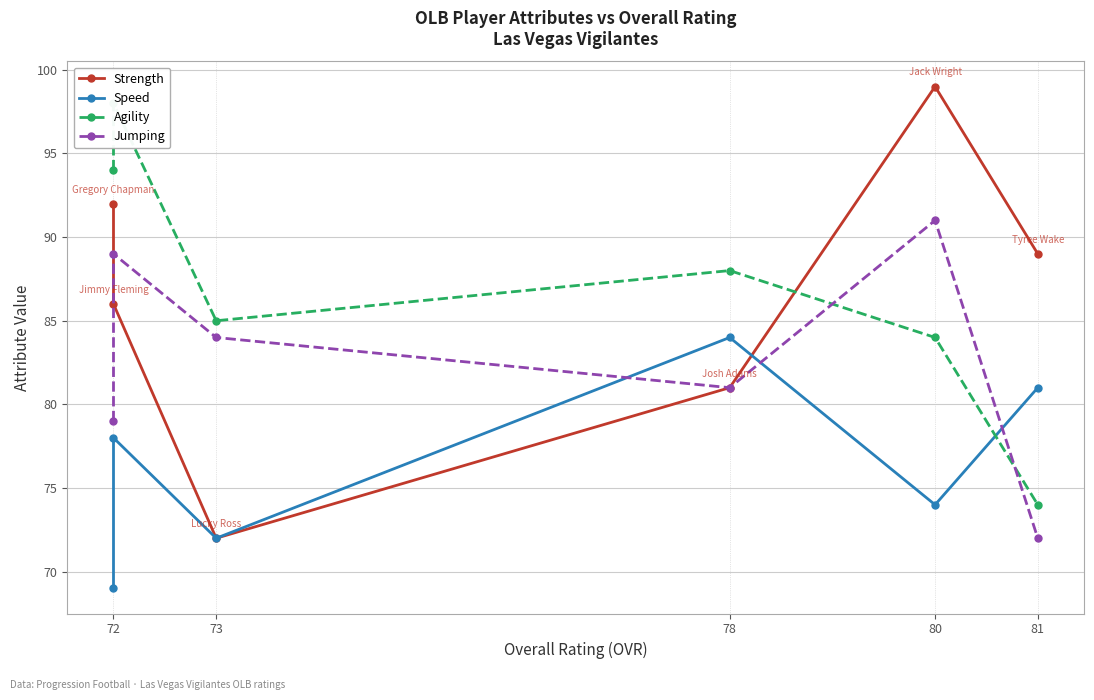

Which series ends up on top after the final intersection of Strength and Speed?

Strength